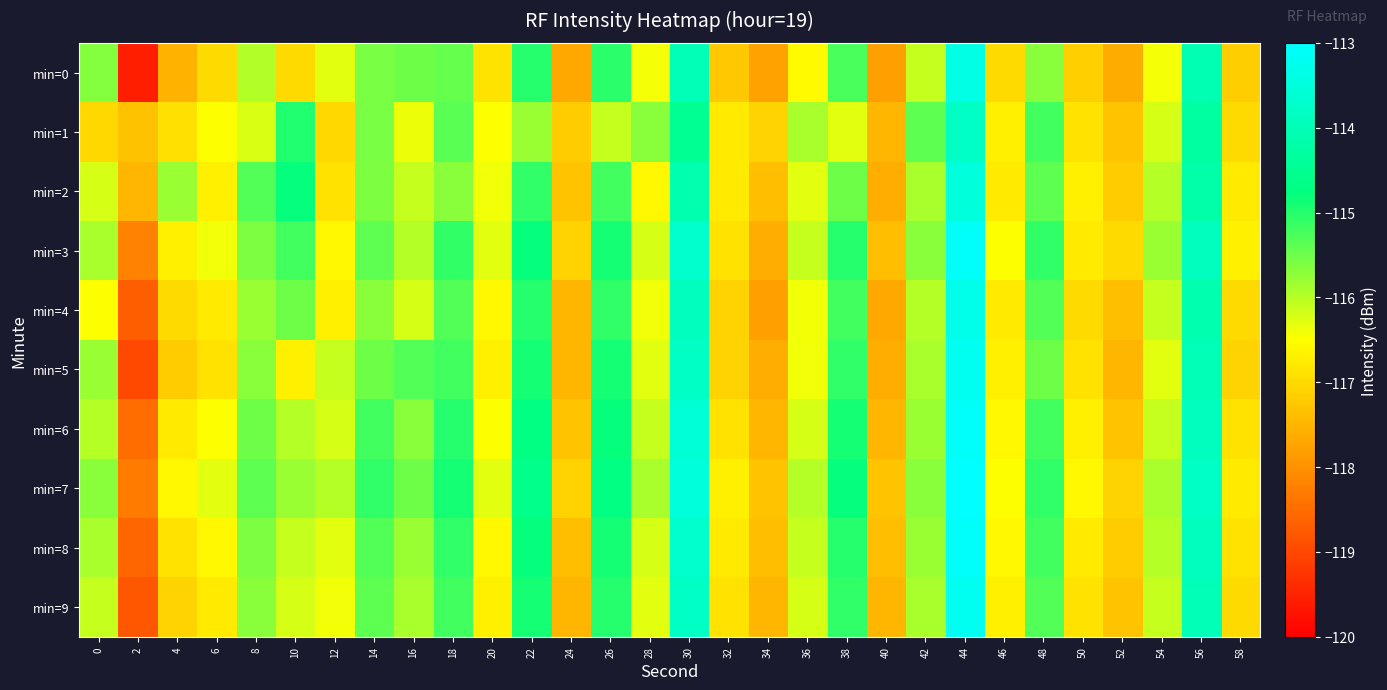

Reading left to right, what are all the values shown in this chart?

min=0: 0=-115.7	2=-119.6	4=-117.5	6=-117.0	8=-116.0	10=-117.0	12=-116.3	14=-115.6	16=-115.5	18=-115.4	20=-116.9	22=-115.0	24=-117.7	26=-115.0	28=-116.4	30=-114.0	32=-117.3	34=-117.8	36=-116.6	38=-115.3	40=-117.8	42=-116.1	44=-113.4	46=-117.0	48=-115.7	50=-117.1	52=-117.6	54=-116.4	56=-114.0	58=-117.2
min=1: 0=-117.0	2=-117.3	4=-116.9	6=-116.5	8=-116.2	10=-115.0	12=-117.0	14=-115.6	16=-116.4	18=-115.4	20=-116.5	22=-115.8	24=-117.2	26=-116.1	28=-115.7	30=-114.5	32=-116.8	34=-117.1	36=-115.9	38=-116.3	40=-117.5	42=-115.4	44=-113.8	46=-116.7	48=-115.2	50=-116.9	52=-117.3	54=-116.2	56=-114.3	58=-117.0
min=2: 0=-116.2	2=-117.5	4=-115.8	6=-116.7	8=-115.3	10=-114.8	12=-116.9	14=-115.6	16=-116.1	18=-115.7	20=-116.4	22=-115.1	24=-117.3	26=-115.2	28=-116.6	30=-114.1	32=-116.8	34=-117.4	36=-116.3	38=-115.5	40=-117.6	42=-115.9	44=-113.5	46=-116.8	48=-115.4	50=-116.7	52=-117.2	54=-116.0	56=-114.2	58=-116.8
min=3: 0=-115.9	2=-118.2	4=-116.7	6=-116.4	8=-115.6	10=-115.2	12=-116.6	14=-115.4	16=-116.0	18=-115.1	20=-116.3	22=-114.8	24=-117.1	26=-114.9	28=-116.2	30=-113.7	32=-116.9	34=-117.6	36=-116.1	38=-115.0	40=-117.4	42=-115.7	44=-113.1	46=-116.5	48=-115.1	50=-116.8	52=-117.0	54=-115.8	56=-113.9	58=-116.7
min=4: 0=-116.5	2=-118.7	4=-117.0	6=-116.8	8=-115.8	10=-115.5	12=-116.7	14=-115.7	16=-116.2	18=-115.3	20=-116.6	22=-115.0	24=-117.5	26=-115.1	28=-116.4	30=-113.9	32=-117.1	34=-117.8	36=-116.4	38=-115.2	40=-117.7	42=-116.0	44=-113.3	46=-116.8	48=-115.3	50=-117.0	52=-117.4	54=-116.1	56=-114.1	58=-117.0
min=5: 0=-115.8	2=-119.0	4=-117.2	6=-116.9	8=-115.7	10=-116.7	12=-116.1	14=-115.5	16=-115.3	18=-115.2	20=-116.7	22=-114.9	24=-117.5	26=-114.9	28=-116.3	30=-113.8	32=-117.1	34=-117.6	36=-116.4	38=-115.1	40=-117.6	42=-115.9	44=-113.2	46=-116.7	48=-115.5	50=-116.9	52=-117.5	54=-116.3	56=-114.0	58=-117.1
min=6: 0=-116.0	2=-118.5	4=-116.8	6=-116.5	8=-115.5	10=-116.0	12=-116.2	14=-115.2	16=-115.7	18=-115.0	20=-116.5	22=-114.7	24=-117.3	26=-114.8	28=-116.1	30=-113.6	32=-116.9	34=-117.5	36=-116.2	38=-114.9	40=-117.5	42=-115.8	44=-113.1	46=-116.6	48=-115.2	50=-116.7	52=-117.3	54=-116.1	56=-113.9	58=-116.9
min=7: 0=-115.7	2=-118.3	4=-116.6	6=-116.3	8=-115.4	10=-115.8	12=-116.0	14=-115.1	16=-115.5	18=-114.9	20=-116.3	22=-114.6	24=-117.1	26=-114.7	28=-115.9	30=-113.5	32=-116.7	34=-117.3	36=-116.0	38=-114.8	40=-117.3	42=-115.7	44=-113.0	46=-116.5	48=-115.1	50=-116.6	52=-117.1	54=-115.9	56=-113.8	58=-116.8
min=8: 0=-115.9	2=-118.6	4=-116.9	6=-116.6	8=-115.6	10=-116.1	12=-116.3	14=-115.3	16=-115.8	18=-115.1	20=-116.6	22=-114.8	24=-117.4	26=-114.9	28=-116.2	30=-113.7	32=-116.8	34=-117.4	36=-116.1	38=-115.0	40=-117.4	42=-115.8	44=-113.1	46=-116.6	48=-115.2	50=-116.8	52=-117.2	54=-116.0	56=-113.9	58=-116.9
min=9: 0=-116.1	2=-118.8	4=-117.1	6=-116.8	8=-115.7	10=-116.2	12=-116.4	14=-115.4	16=-115.9	18=-115.2	20=-116.7	22=-114.9	24=-117.5	26=-115.0	28=-116.3	30=-113.8	32=-116.9	34=-117.5	36=-116.2	38=-115.1	40=-117.5	42=-115.9	44=-113.2	46=-116.7	48=-115.3	50=-116.9	52=-117.3	54=-116.1	56=-114.0	58=-117.0